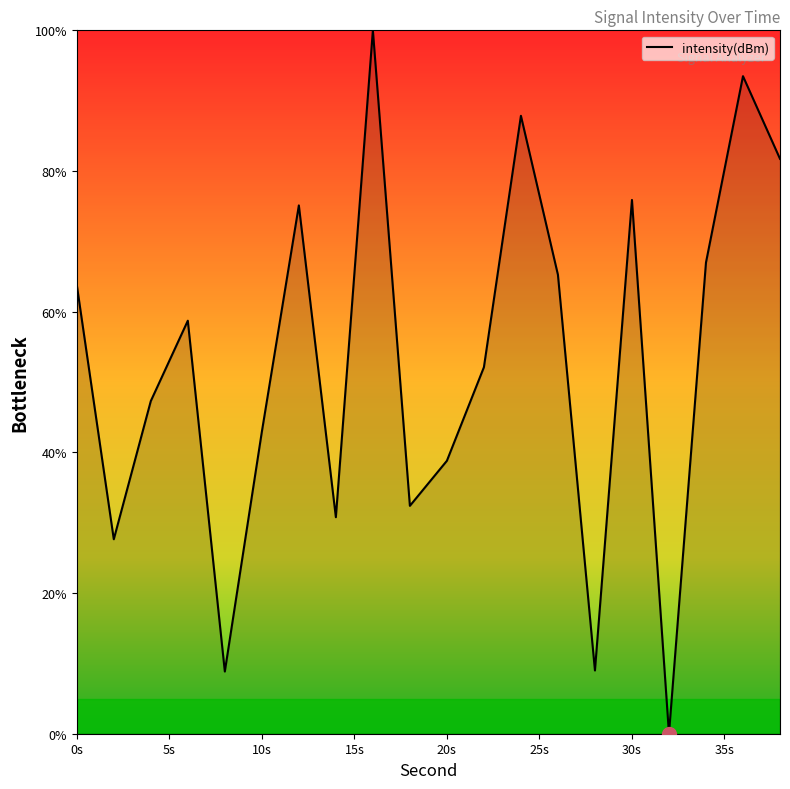

What is the greatest value displayed?

100.0